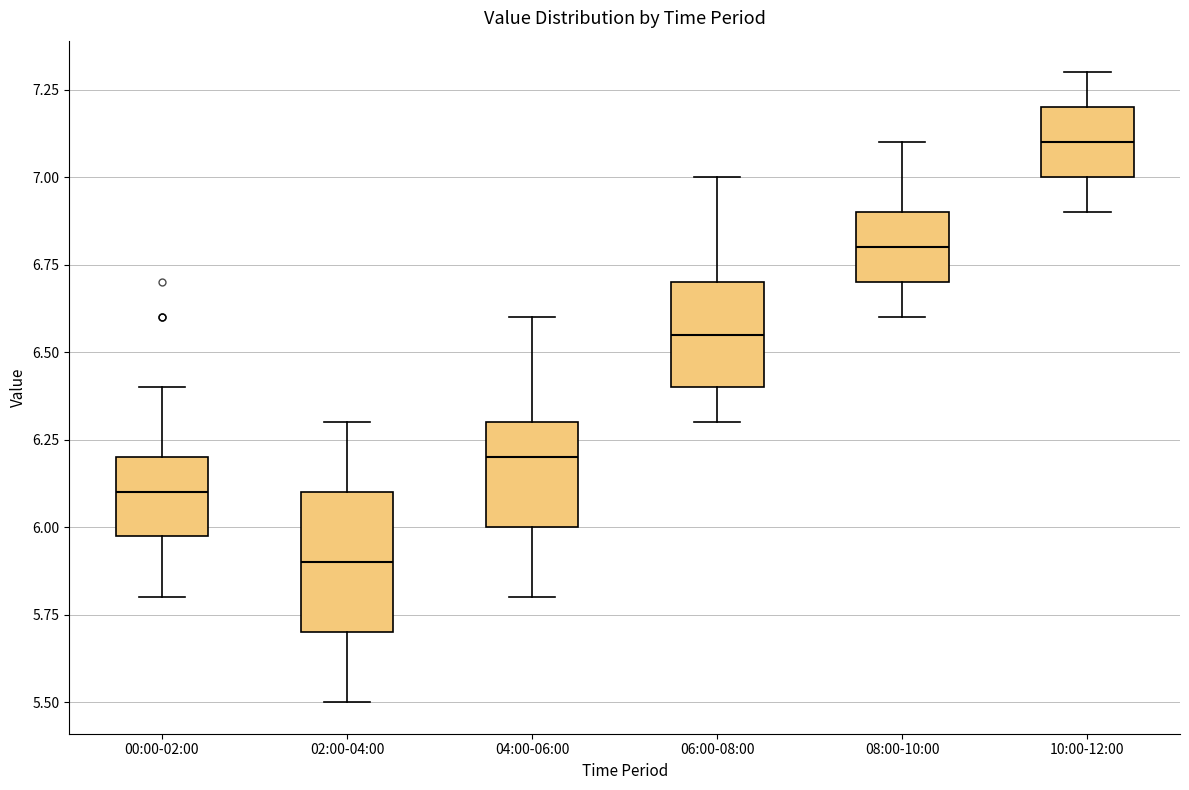

Which box's median line is the lowest?

02:00-04:00